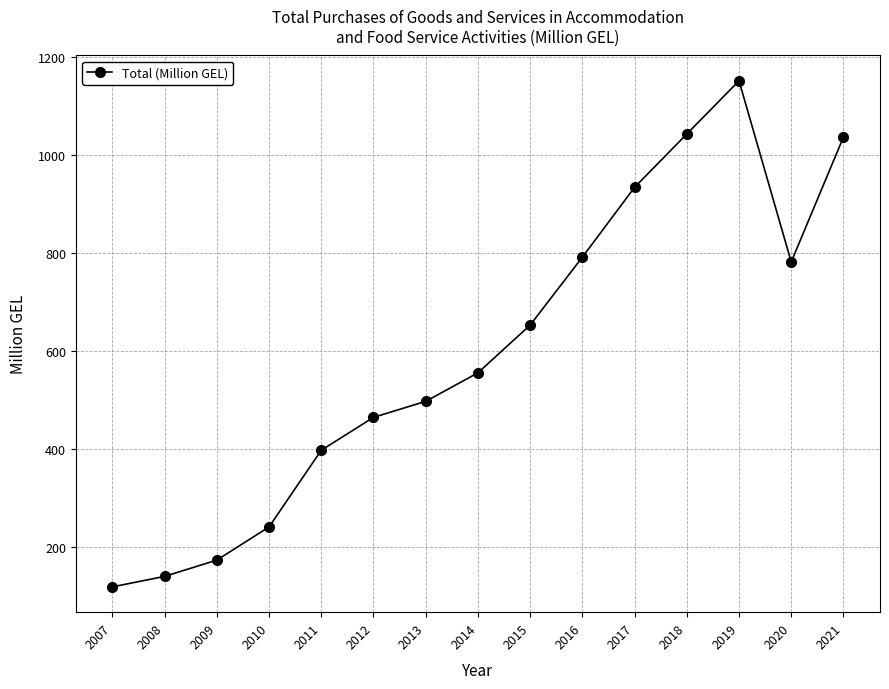

Where is the first local minimum?

2020